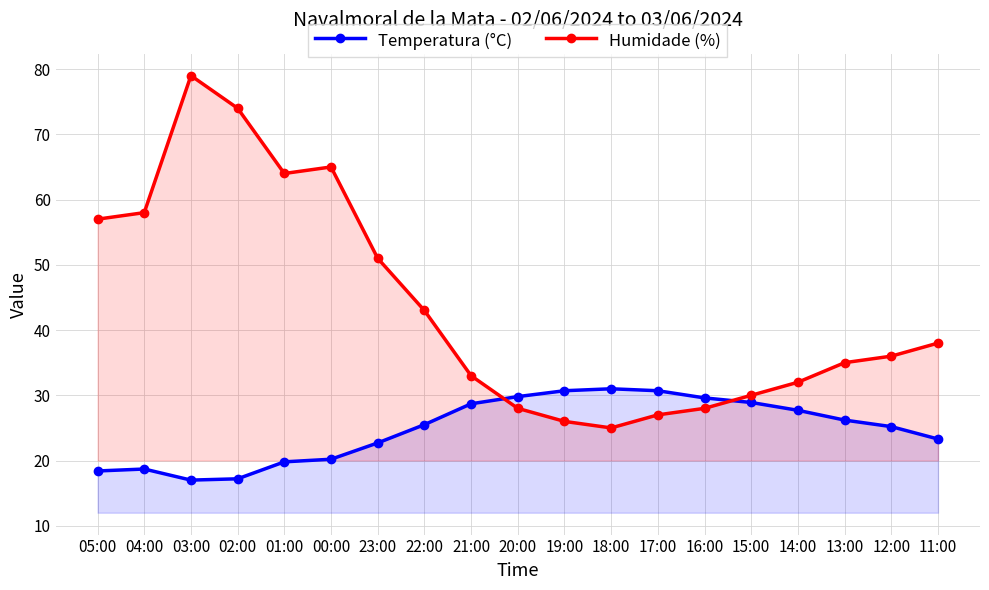

Which label corresponds to the largest value in the chart?

03:00